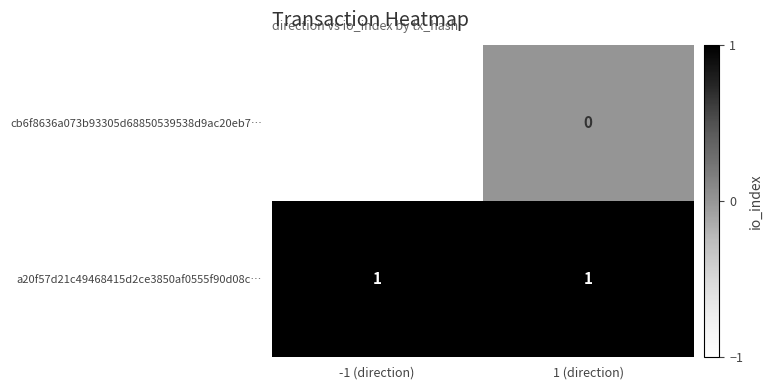

List the series in order of their peak value, lowest first.

cb6f8636a073b93305d68850539538d9ac20eb7…, a20f57d21c49468415d2ce3850af0555f90d08c…